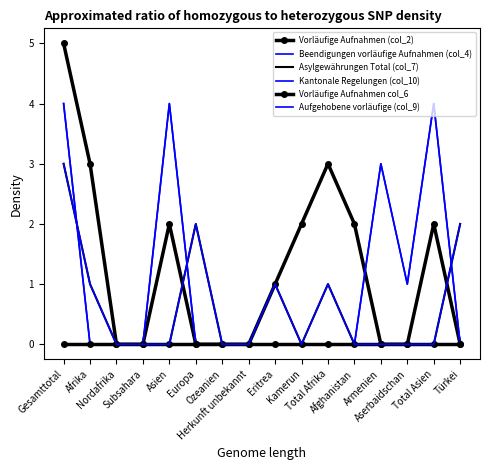

What are all the series names shown in the legend?

Vorläufige Aufnahmen (col_2), Beendigungen vorläufige Aufnahmen (col_4), Asylgewährungen Total (col_7), Kantonale Regelungen (col_10), Vorläufige Aufnahmen col_6, Aufgehobene vorläufige (col_9)